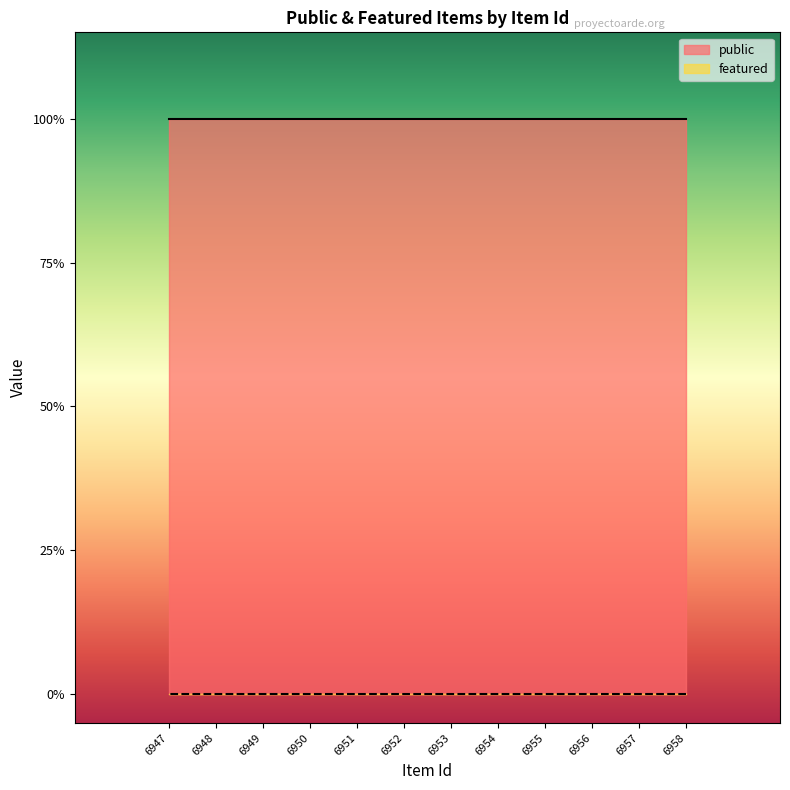

What are all the series names shown in the legend?

public, featured